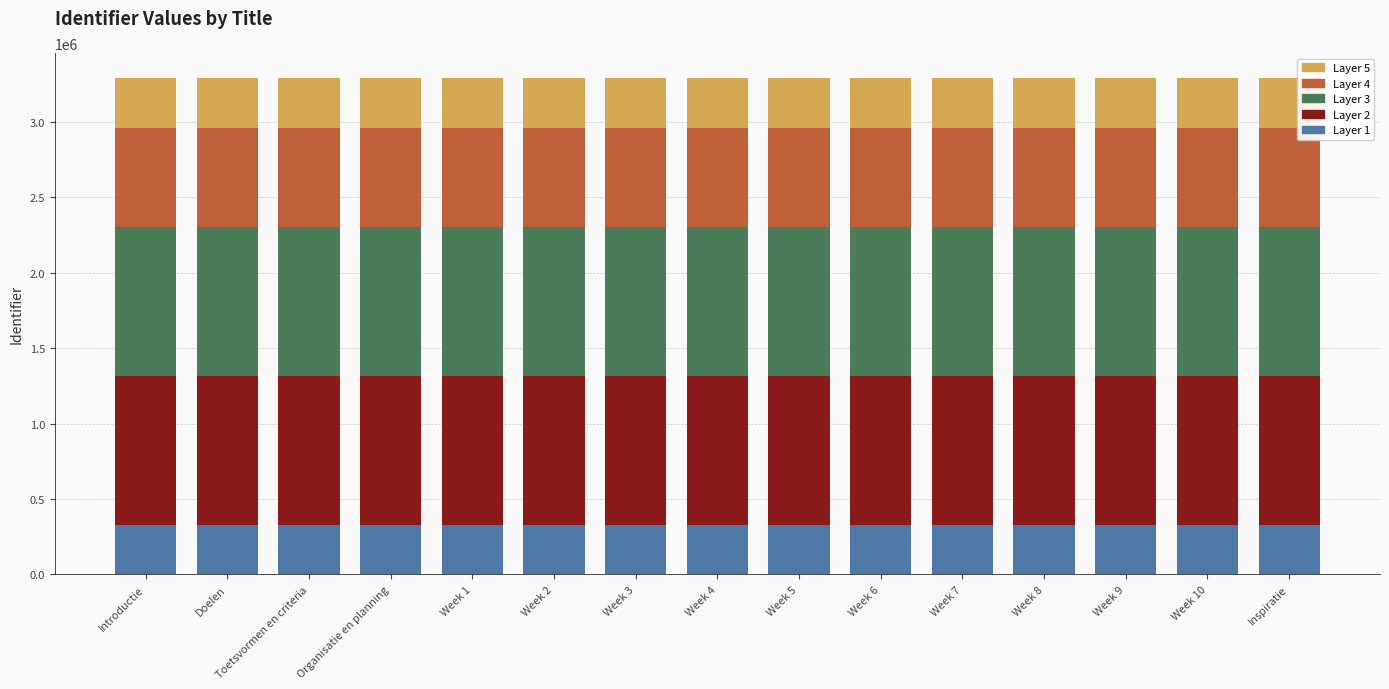

The value of Layer 1 at Week 8 is 329331.7. True or false?

True